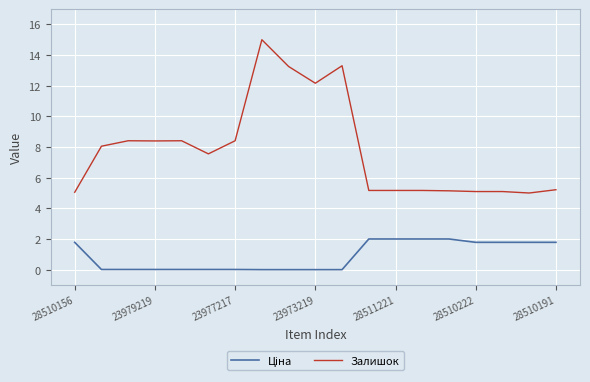

What is the maximum value for Залишок?

15.0